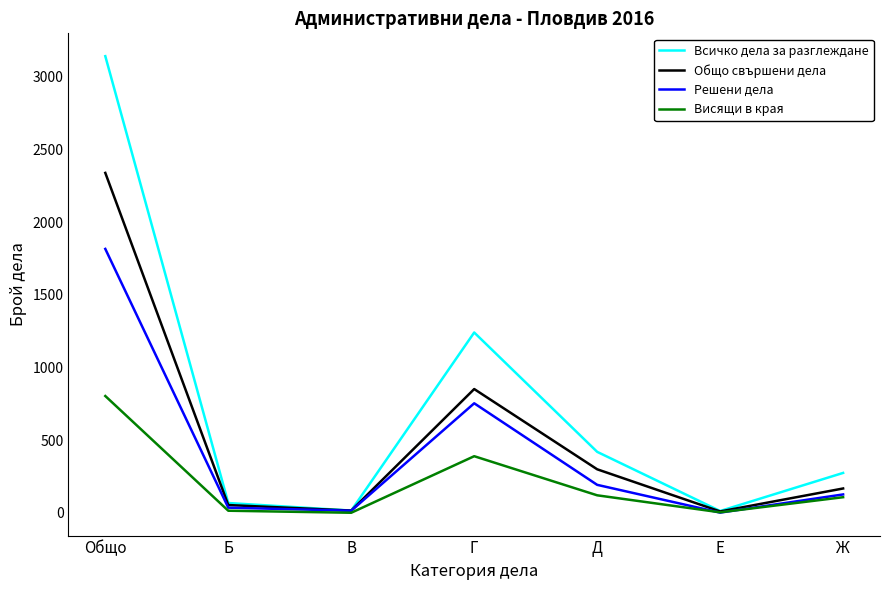

Which series has the largest total across all categories?

Всичко дела за разглеждане